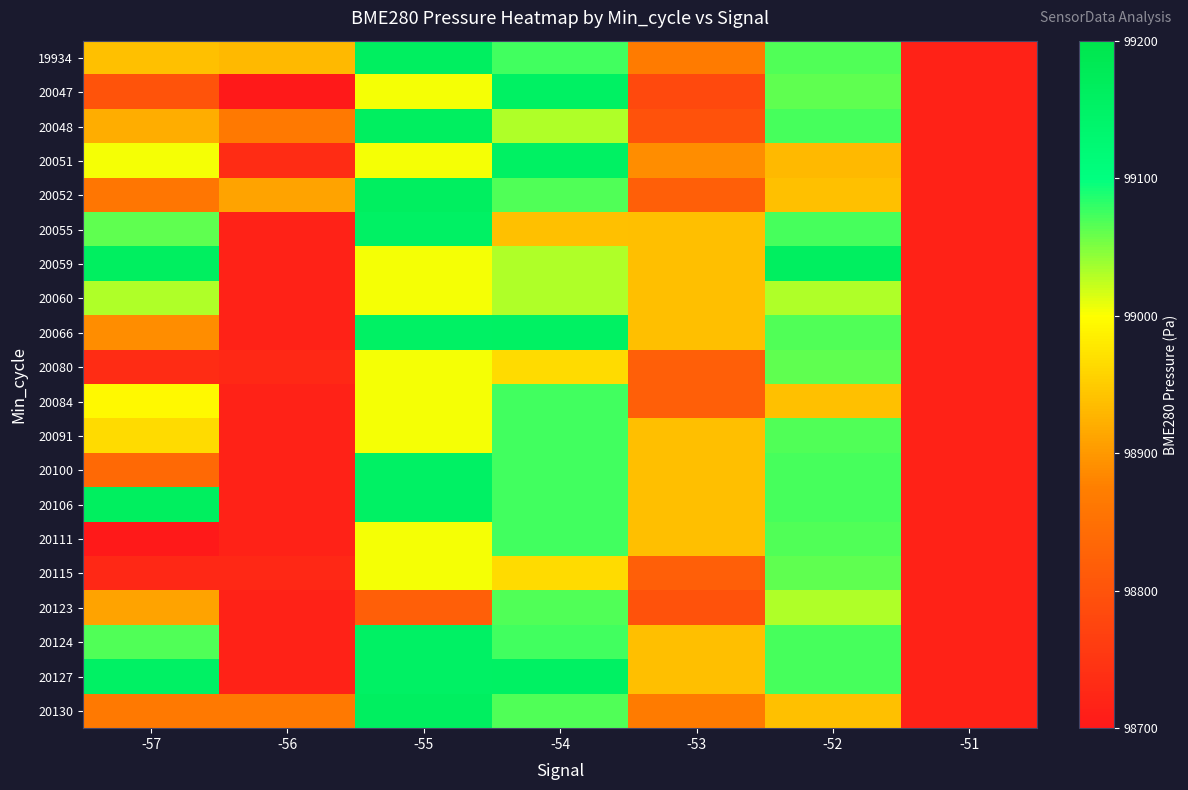

What is the total value across all series at -52?

1980865.5